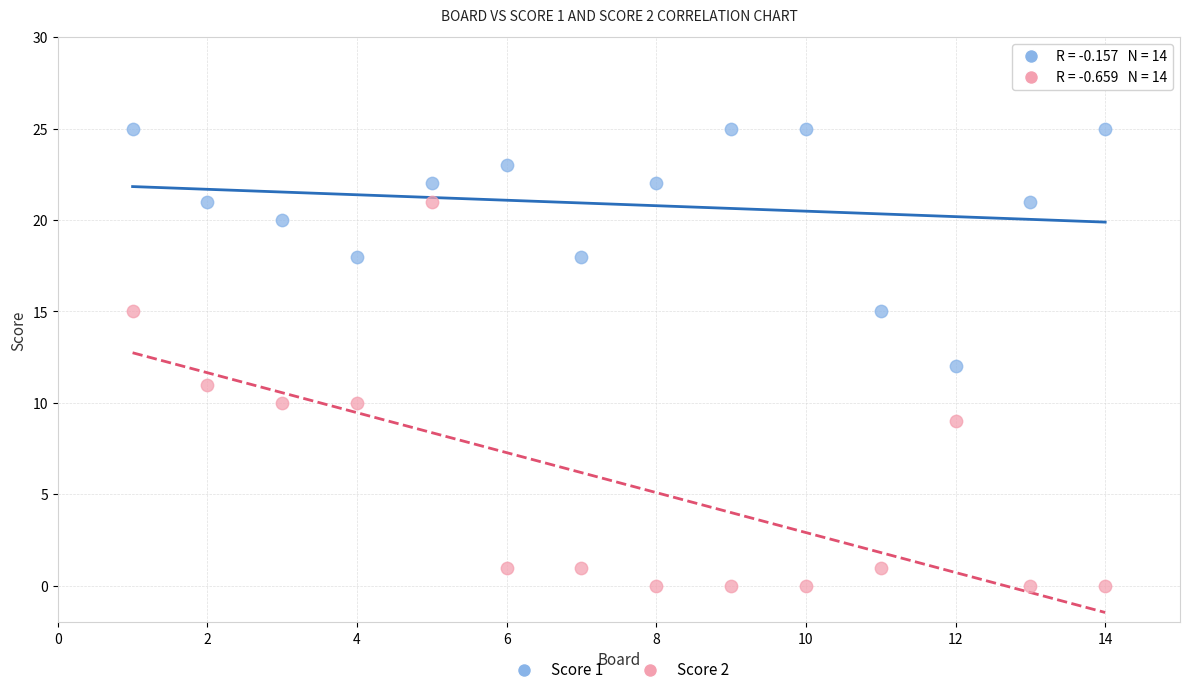

Which series has the largest Y range (max minus min)?

Score 2